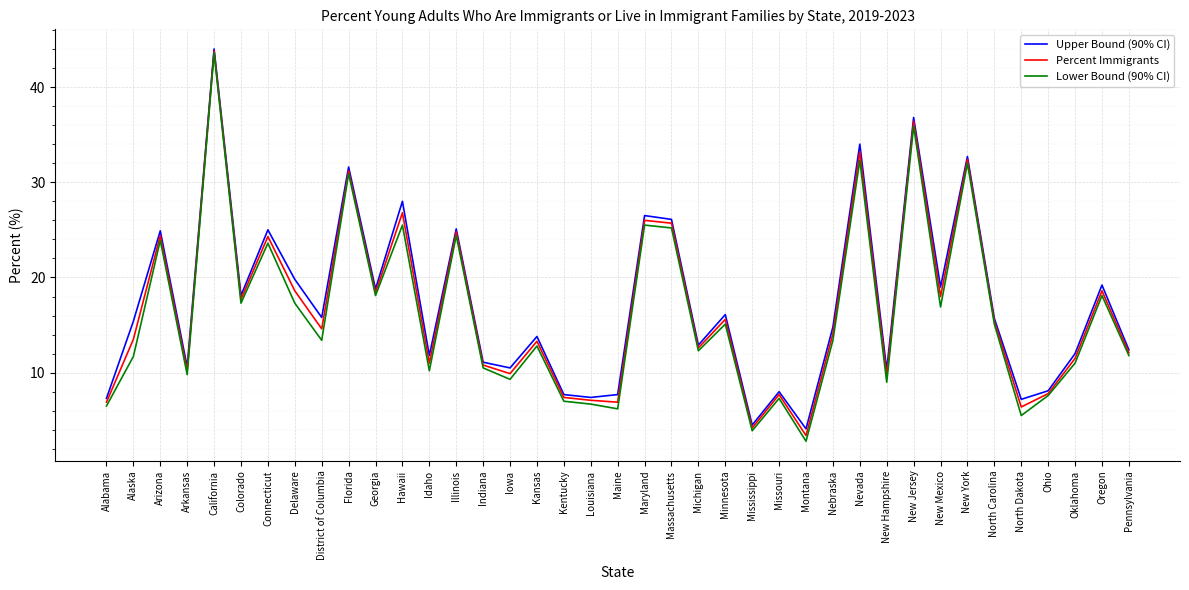

Which category has the highest value in the Upper Bound (90% CI) series?

California